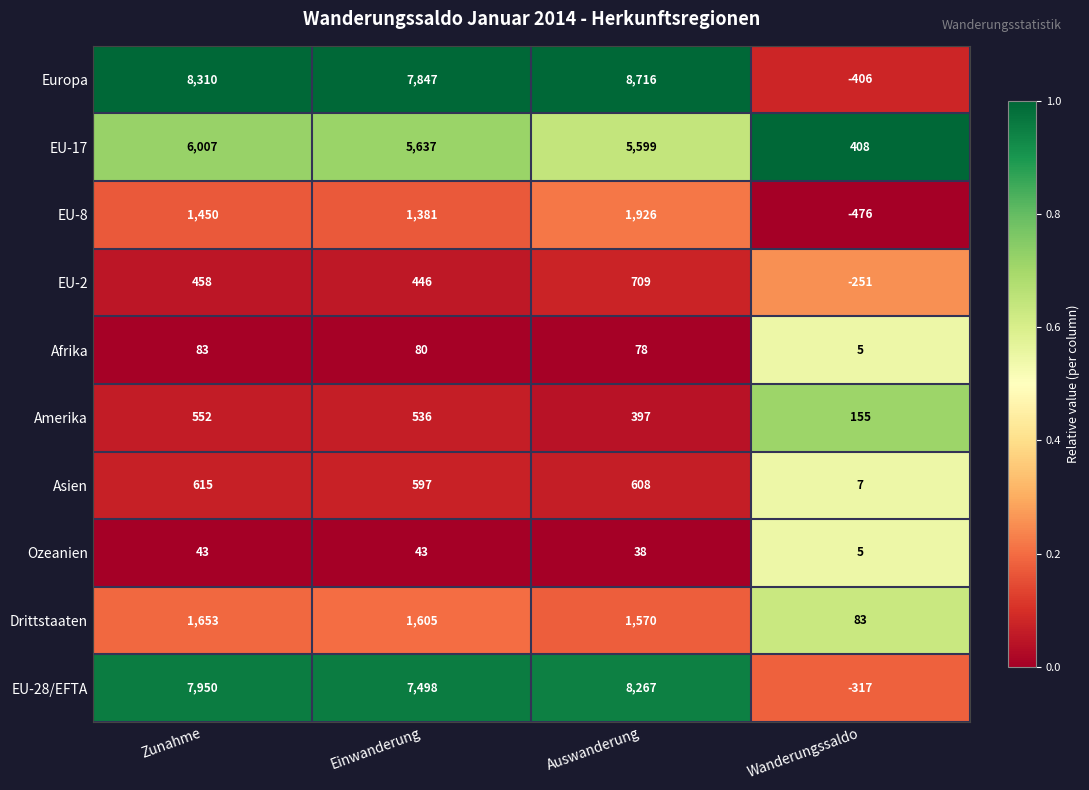

Rank the series by their maximum value, from lowest to highest.

Ozeanien, Afrika, Amerika, Asien, EU-2, Drittstaaten, EU-8, EU-17, EU-28/EFTA, Europa